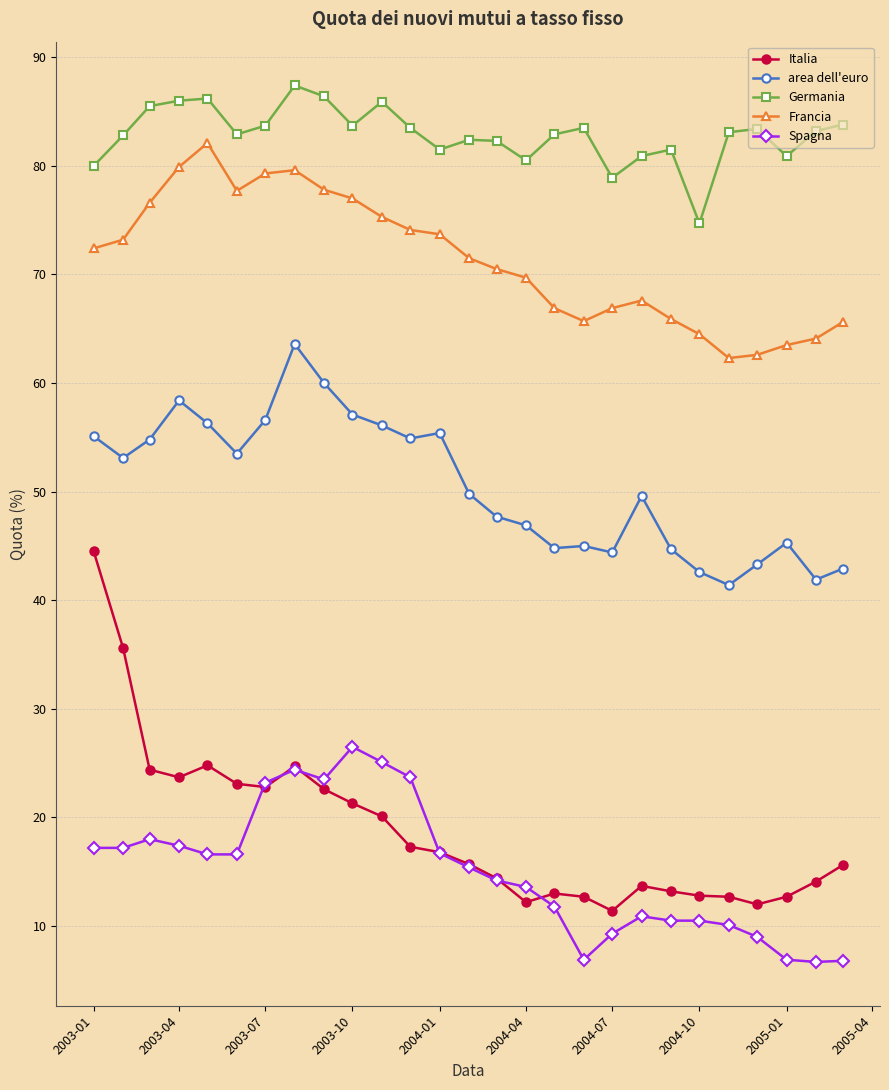

True or false: Germania has more than 1 points higher than both neighbors.

True